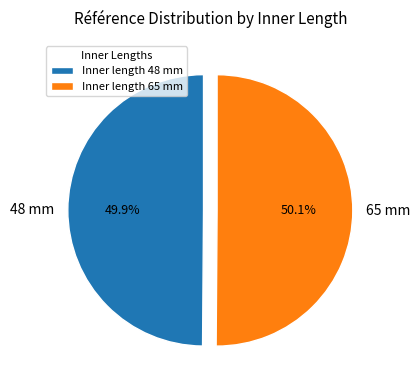

How many slices are in this pie chart?

2